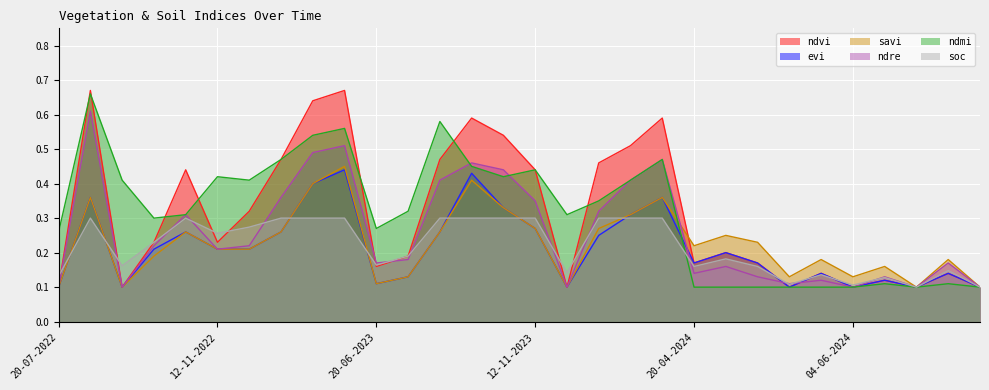

What is the difference between the second highest and second lowest values in the ndmi series?

0.5